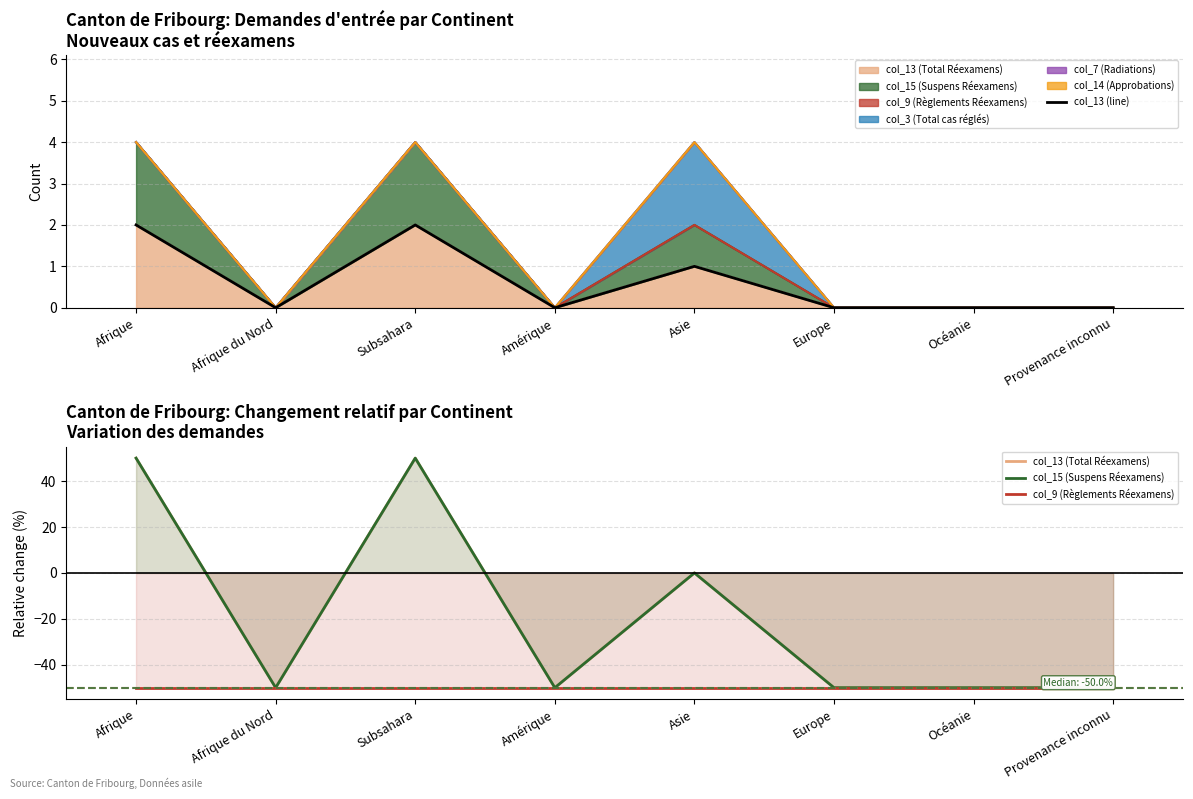

Is it true that col_13 (line) equals 0 at Amérique?

True